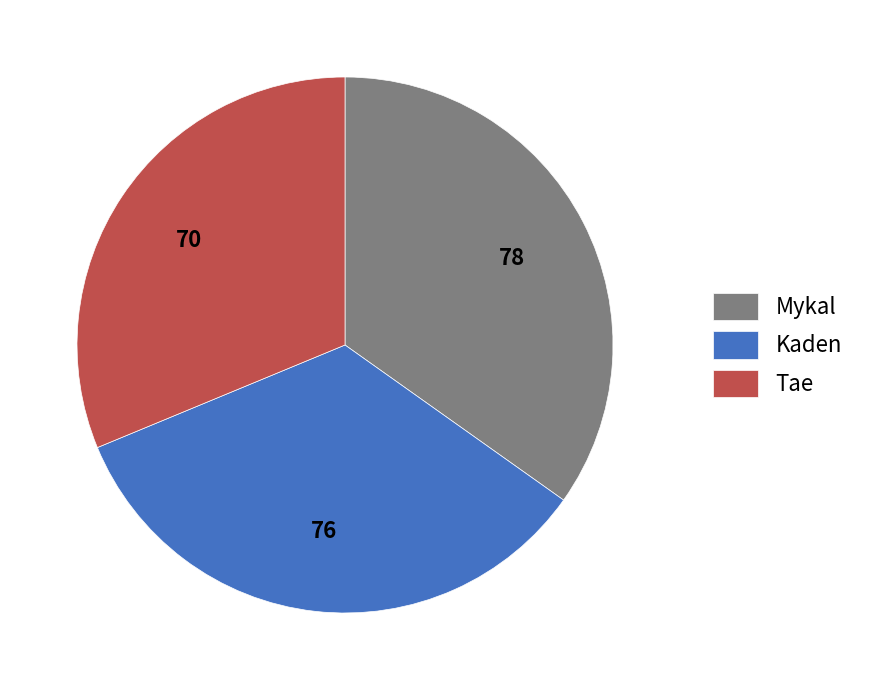

Is it true that Kaden is 27% of the pie?

False